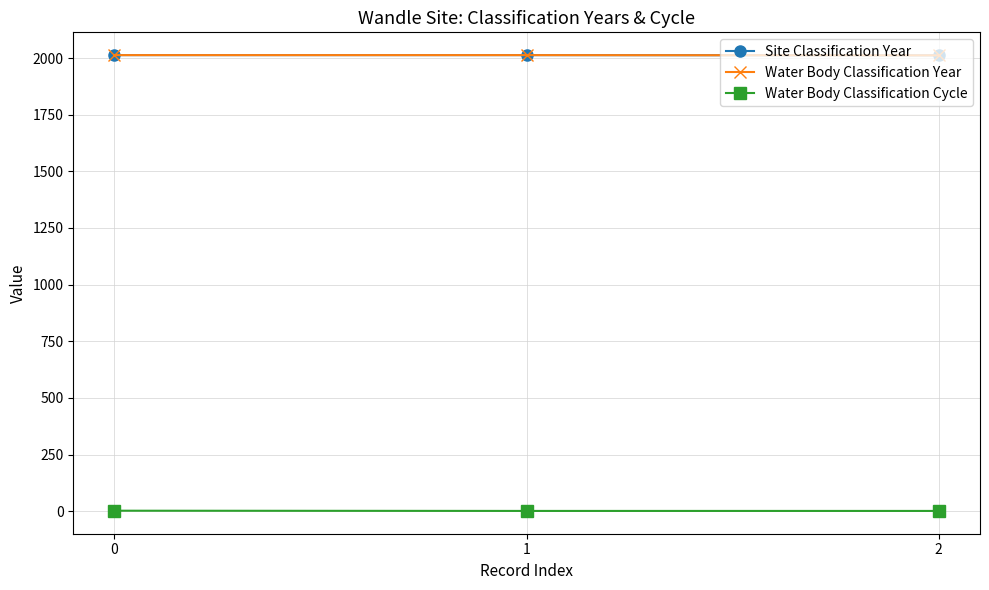

What is the sum of all Water Body Classification Year values?

6038